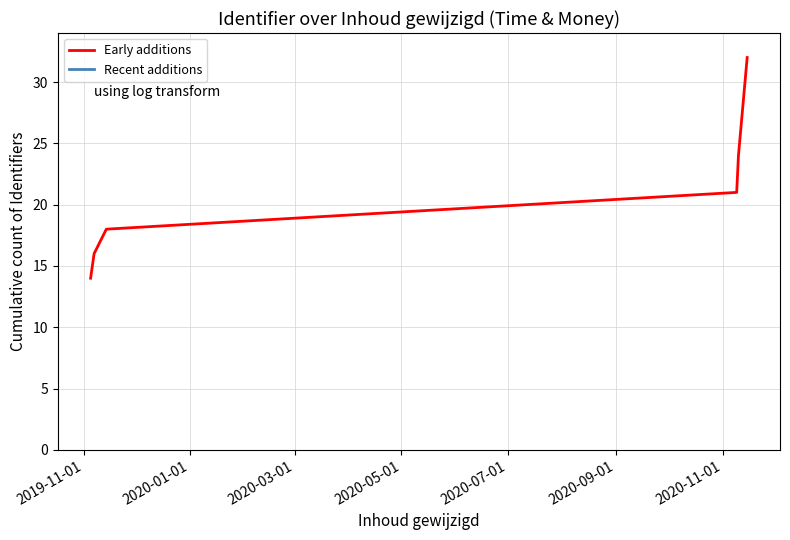

What is the minimum value for Early additions?

14